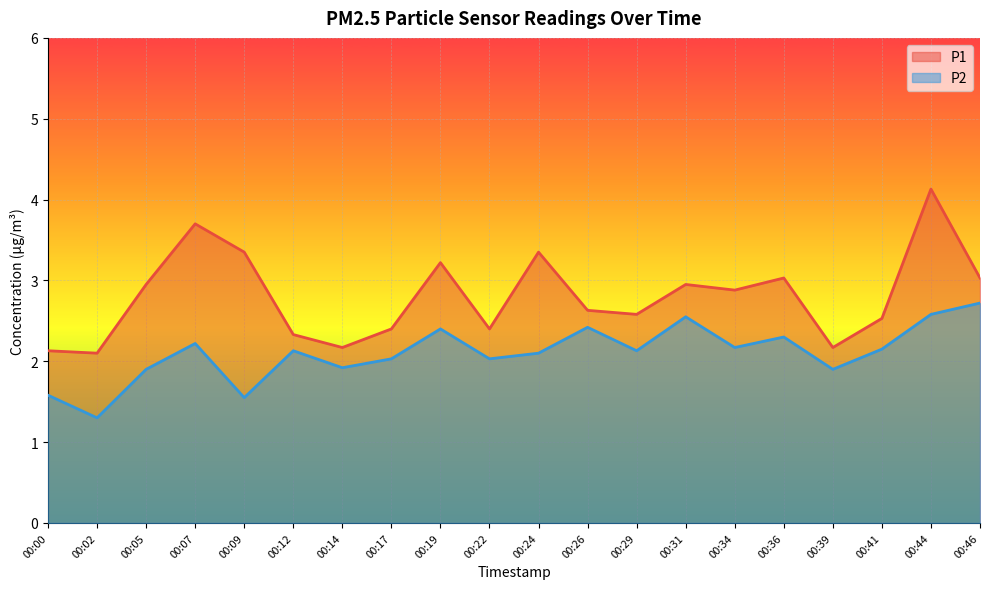

True or false: P1 and P2 cross at least once.

False